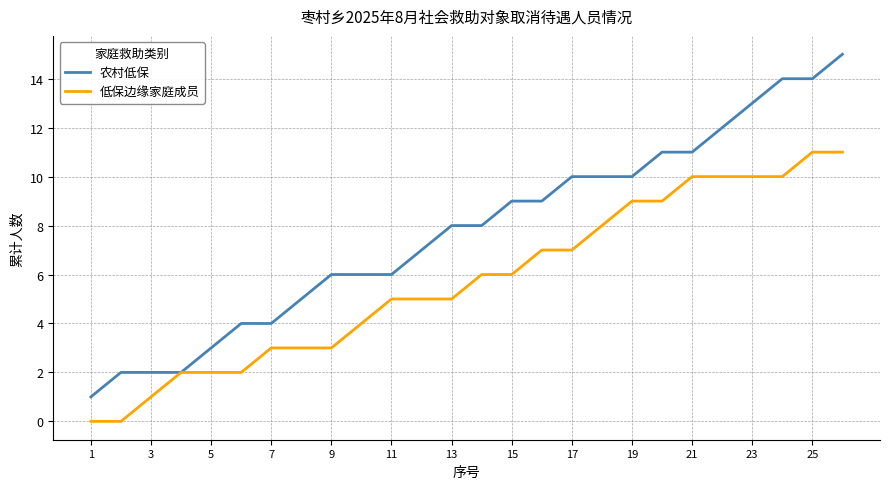

Which series has the largest total across all categories?

农村低保